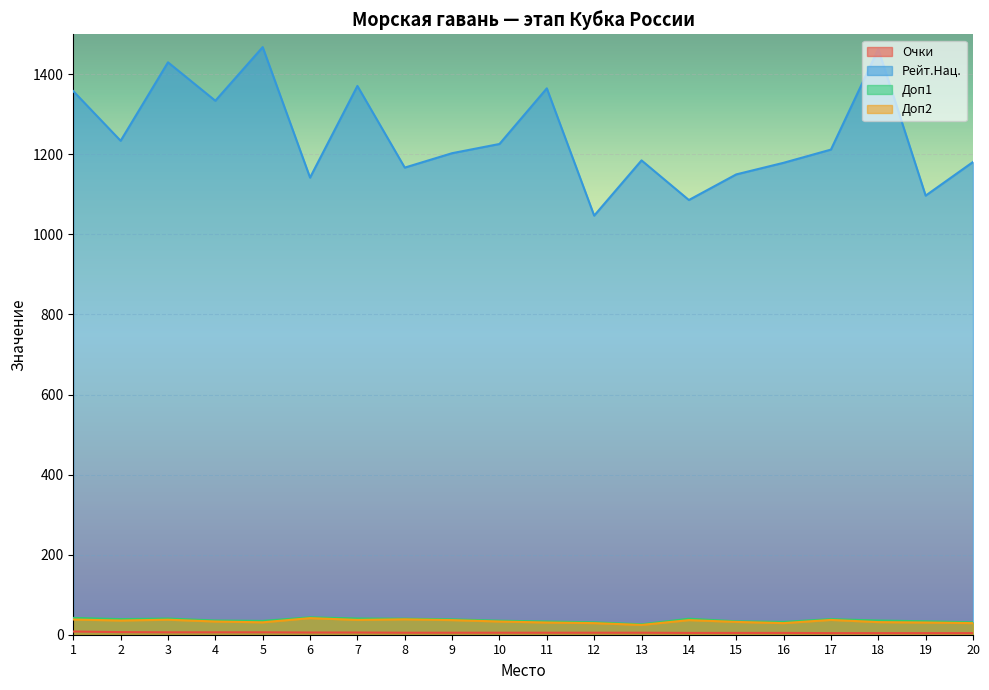

What are all the series names shown in the legend?

Очки, Рейт.Нац., Доп1, Доп2